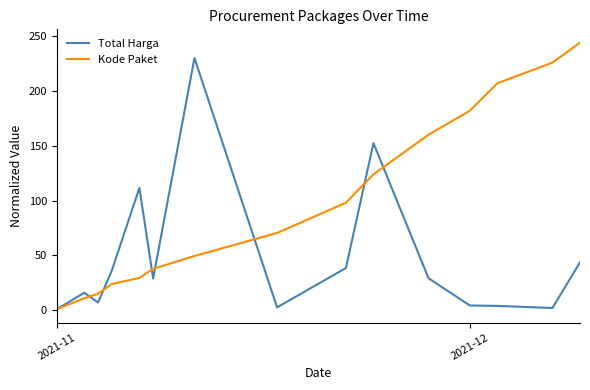

True or false: Total Harga and Kode Paket cross at least once.

True